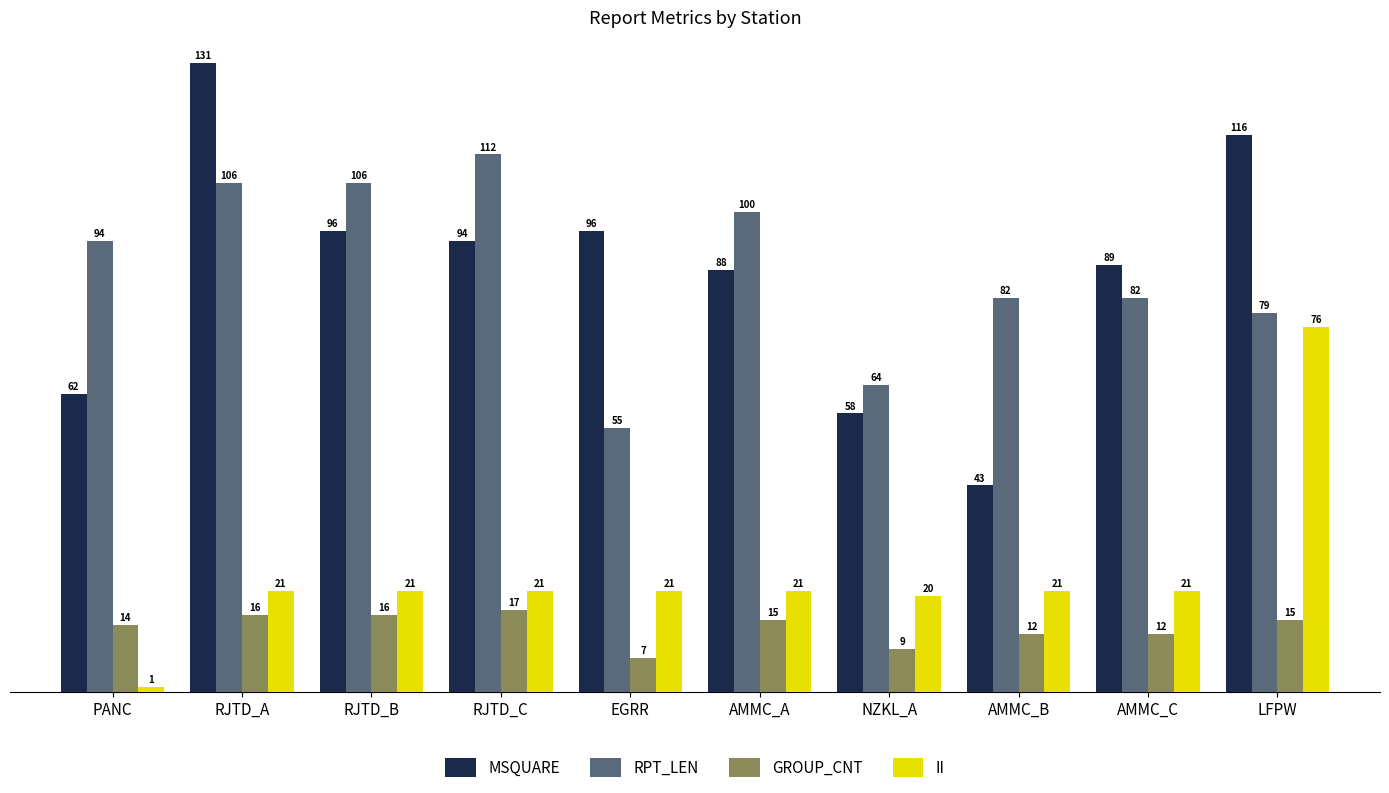

What is the difference between the GROUP_CNT values at RJTD_B and AMMC_C?

4